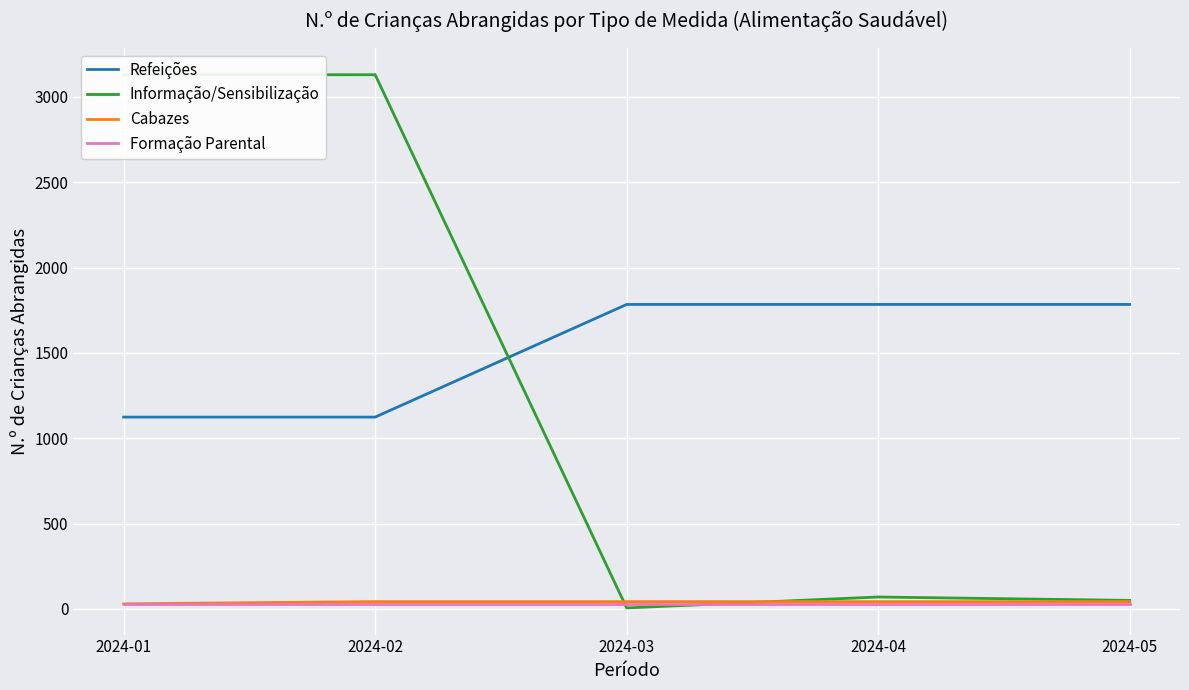

True or false: Cabazes and Refeições cross at least once.

False